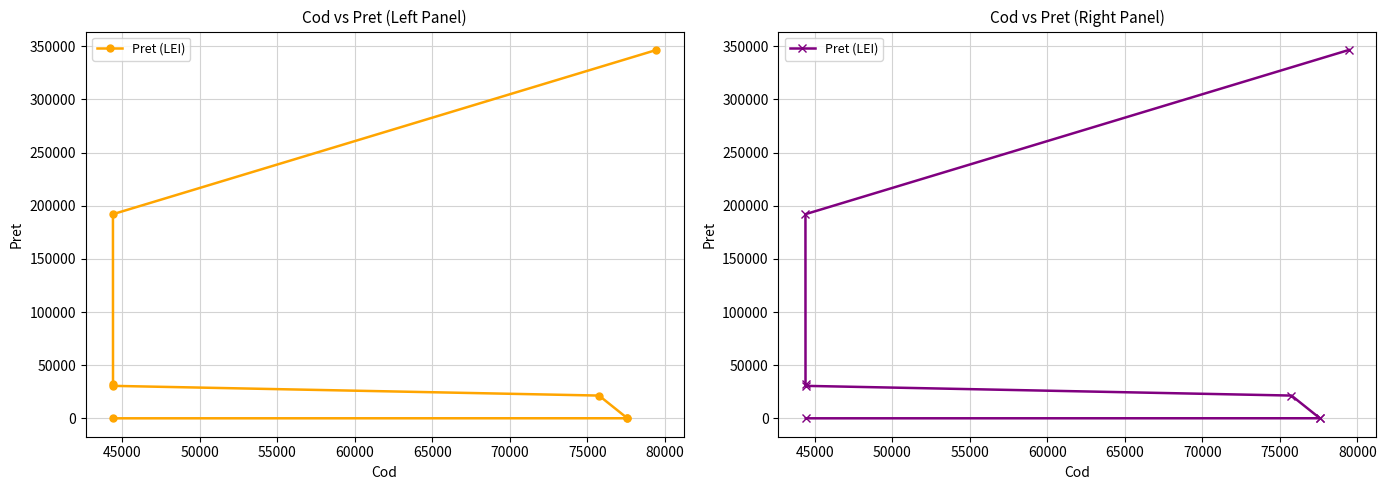

Does the chart display data point markers on the line(s)?

Yes